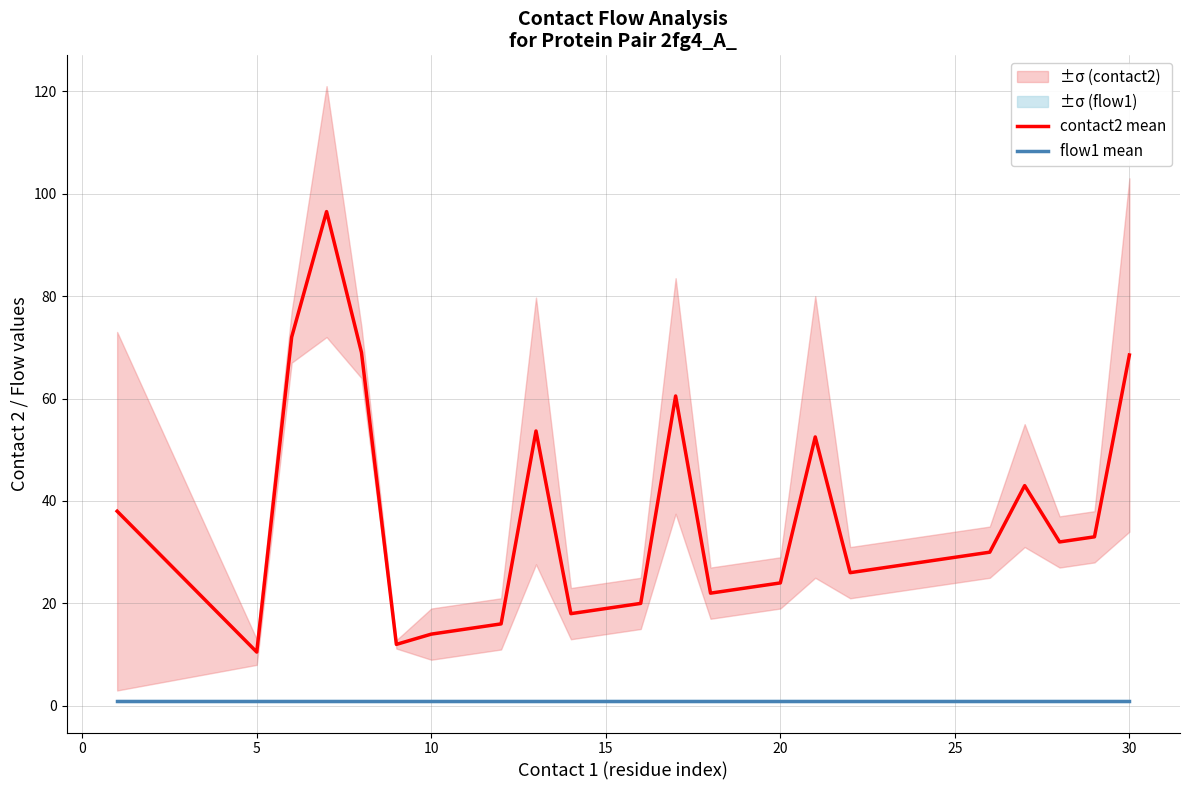

What is the difference between the second highest and minimum values in the contact2 mean series?

61.5